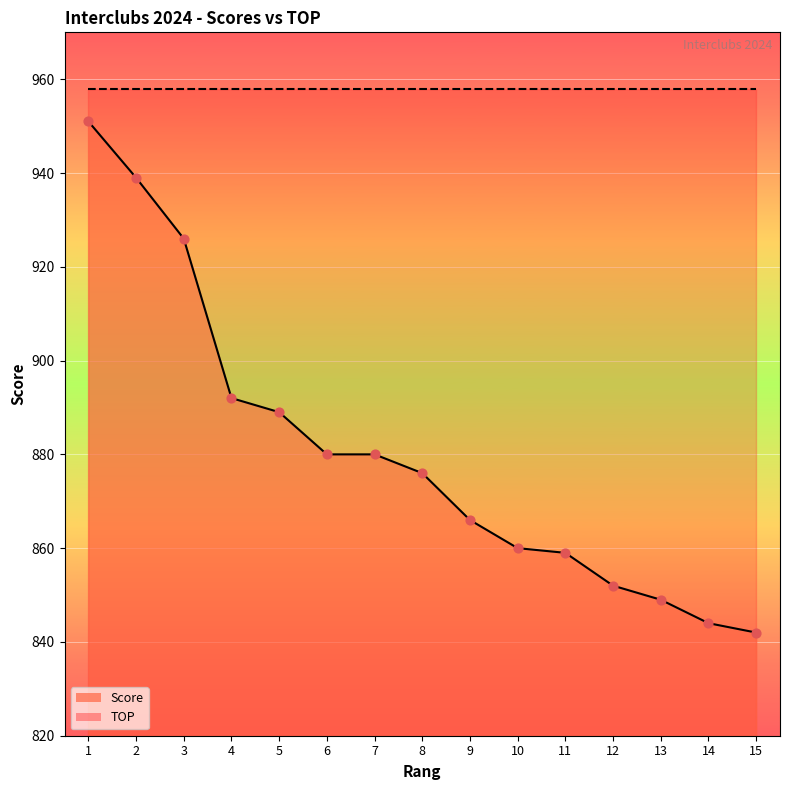

Which has a higher value, 15 or 4?

4